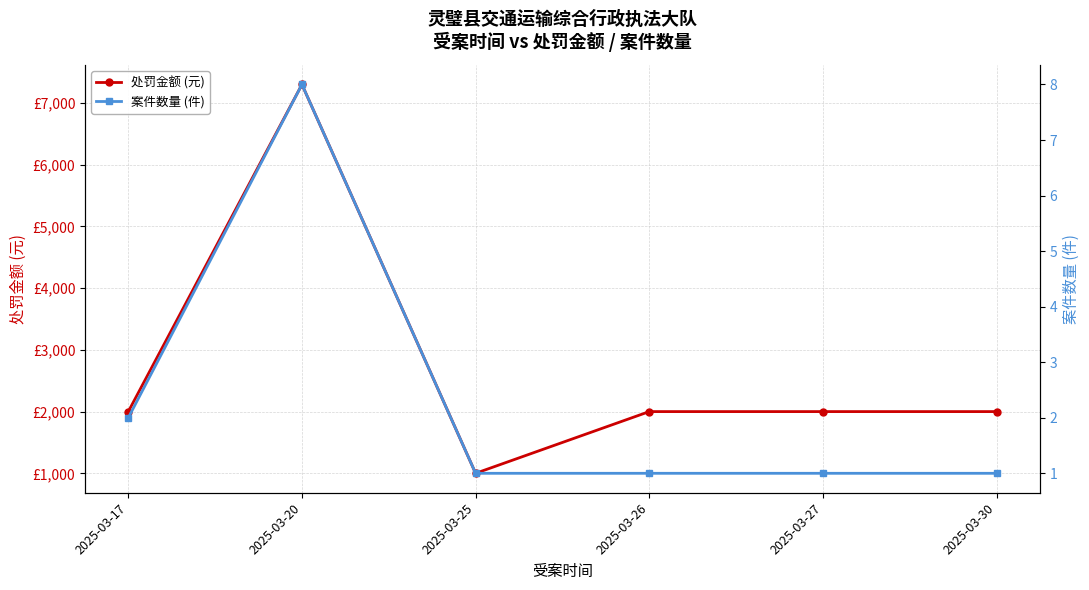

The value of 案件数量 (件) at 2025-03-30 is 1. True or false?

True